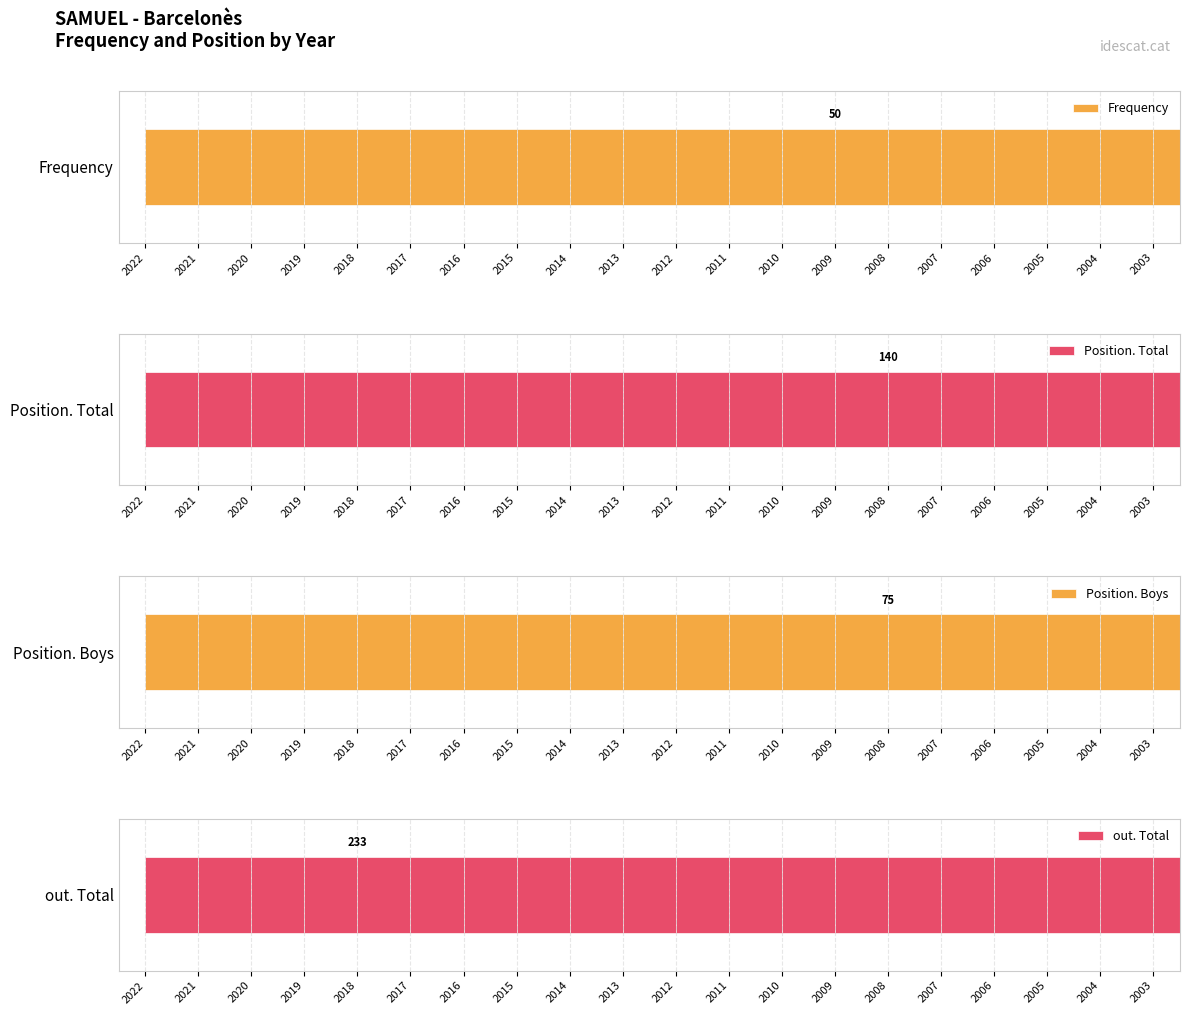

How many groups of bars are there?

20